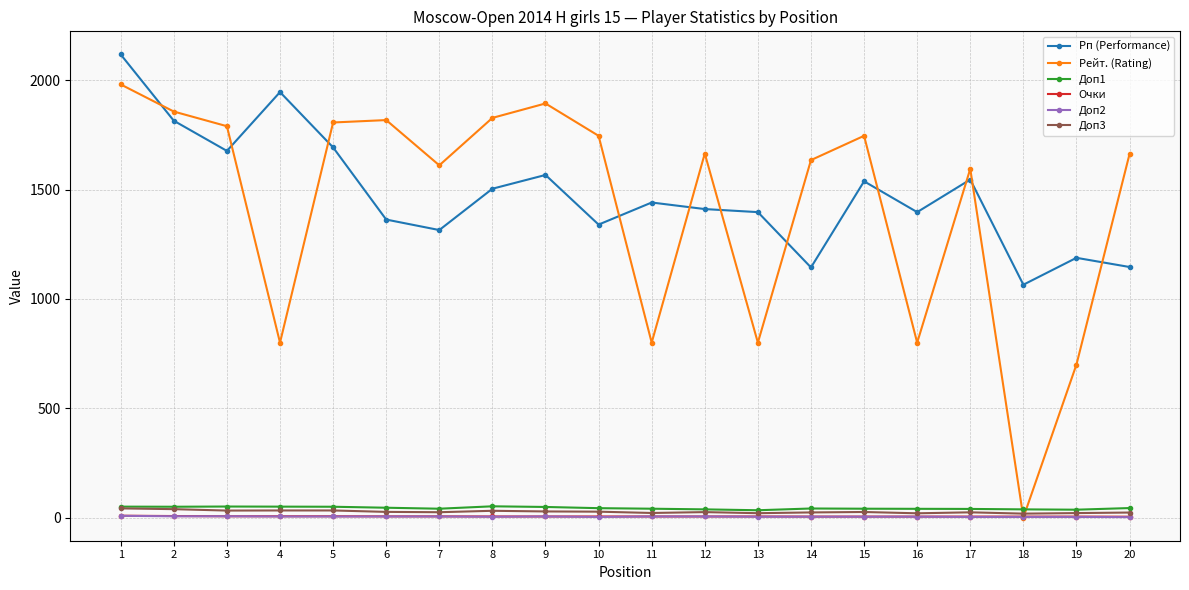

True or false: Рп (Performance) and Очки intersect in this chart.

False